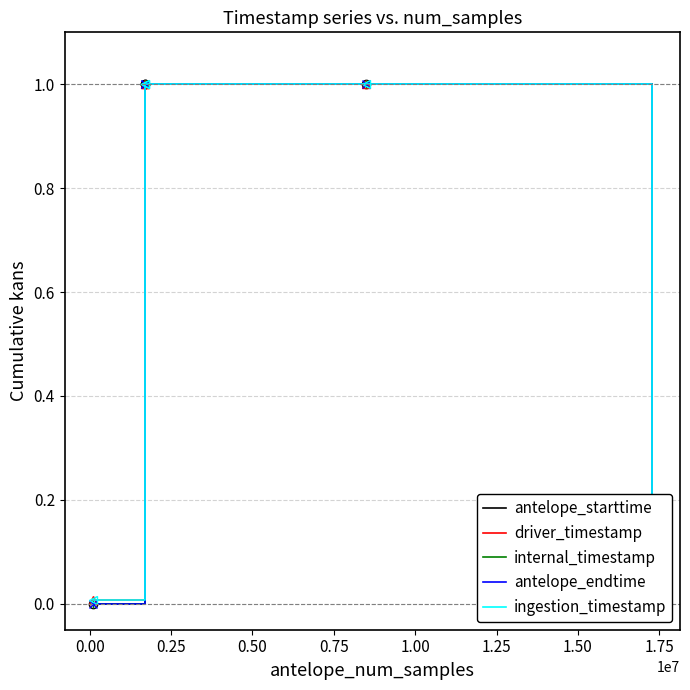

Is this an area chart (filled region under the line)?

No